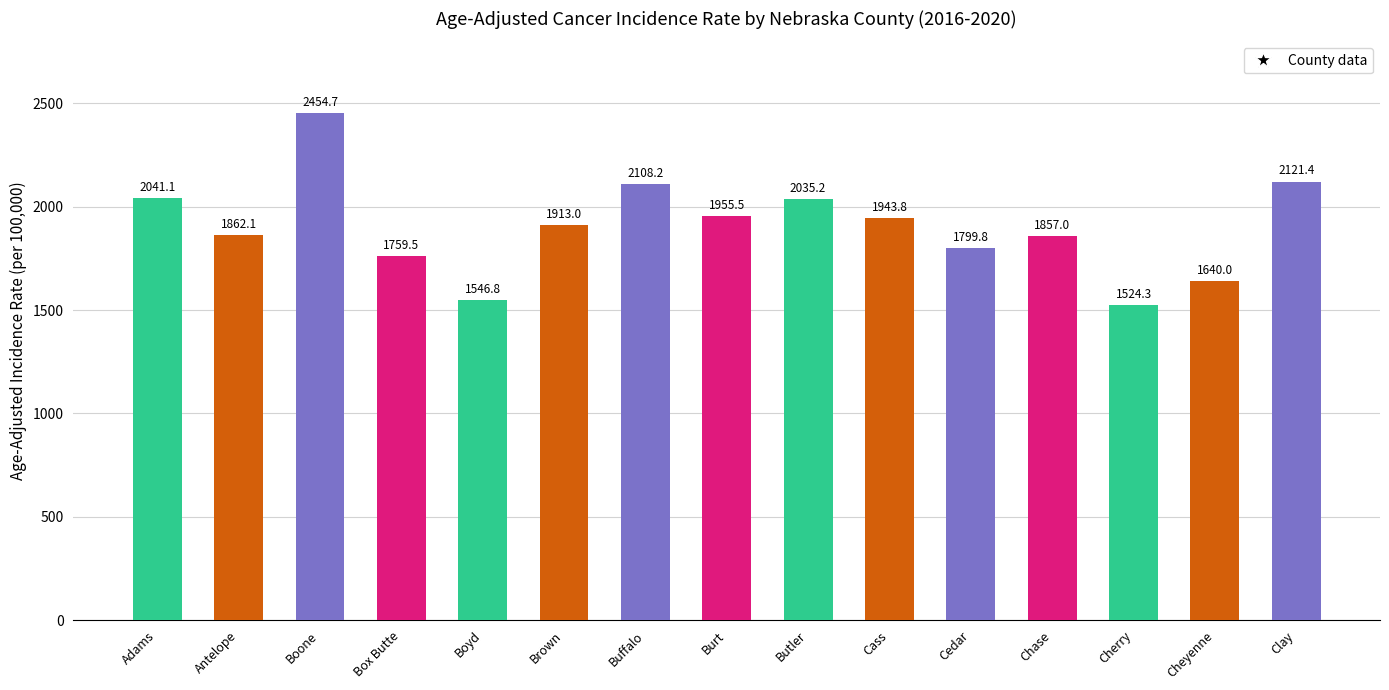

Approximately how many times larger is the value at Boyd compared to Cheyenne?

0.9